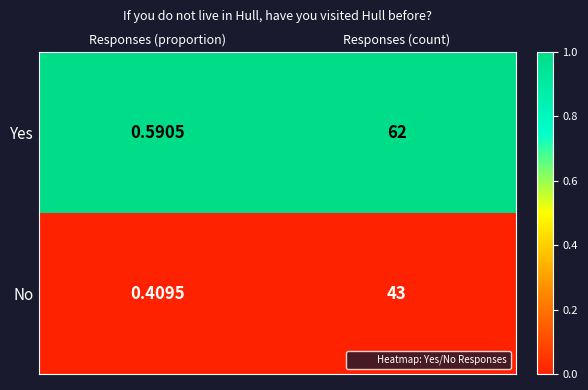

Which series changed the most between Responses (proportion) and Responses (count)?

Yes